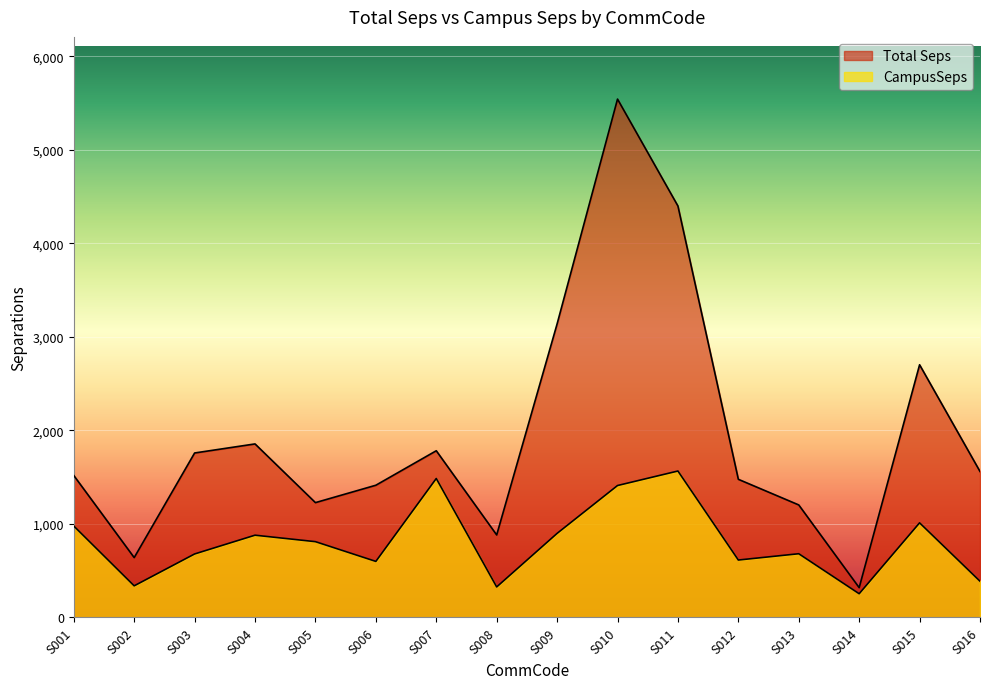

How many lines are shown in the chart?

2